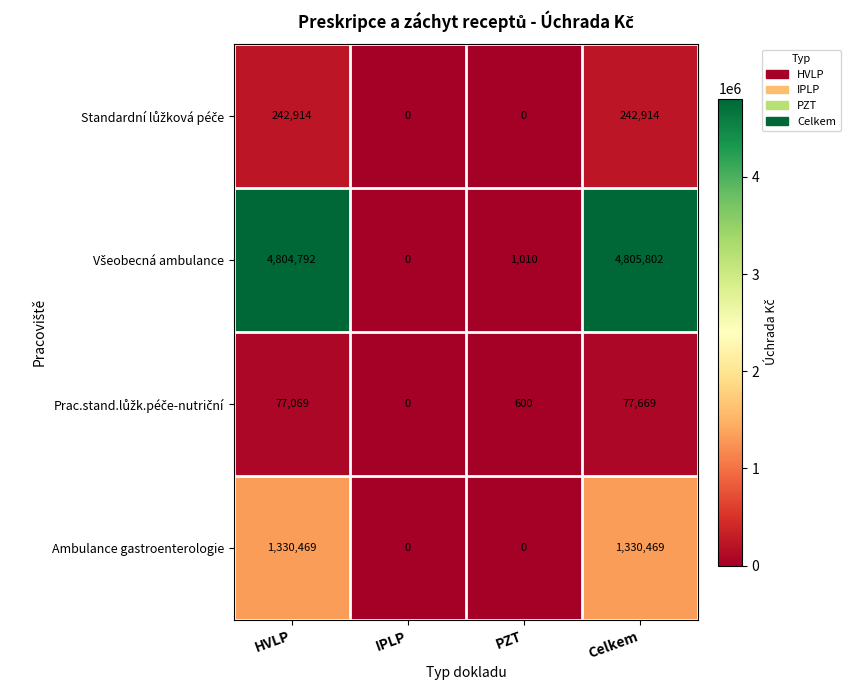

The Ambulance gastroenterologie series shows 0 at PZT. True or false?

True